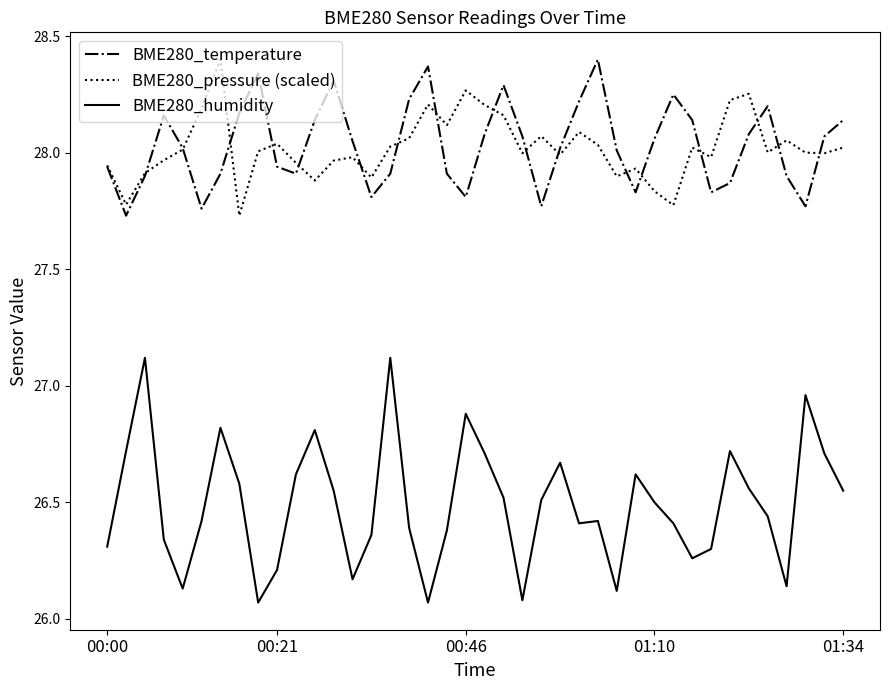

How many lines are shown in the chart?

3